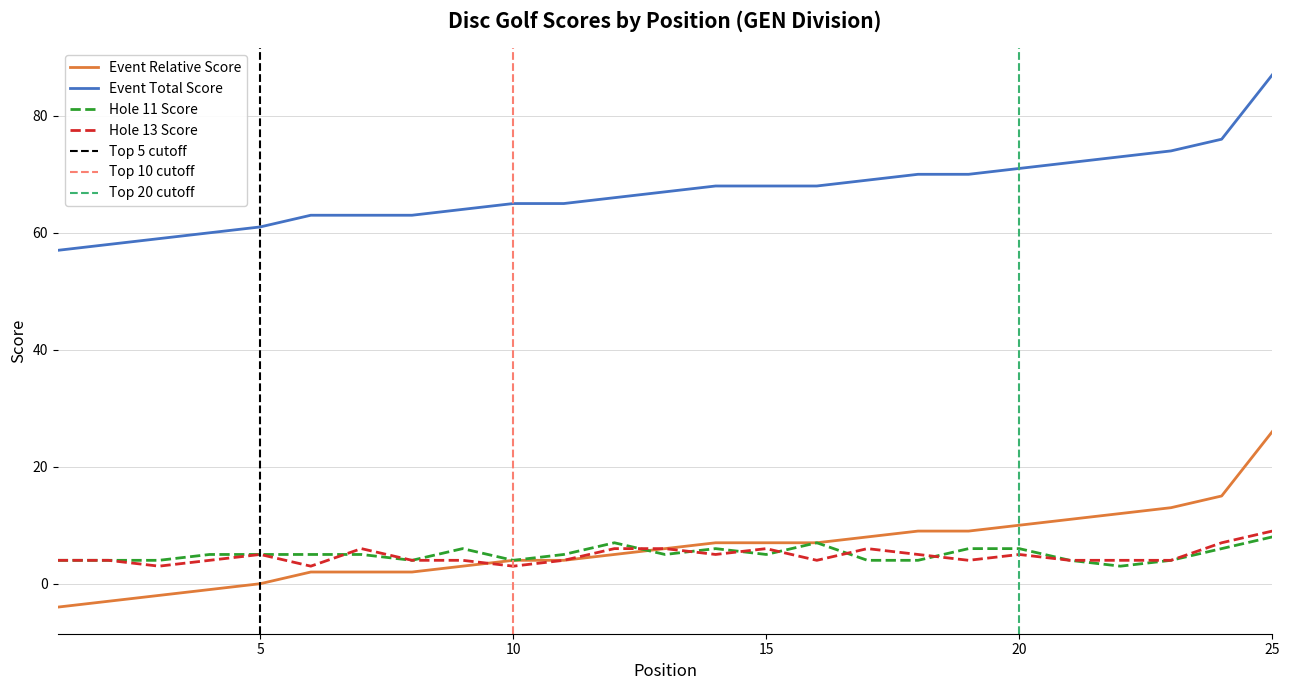

True or false: Event Total Score and Event Relative Score cross at least once.

False